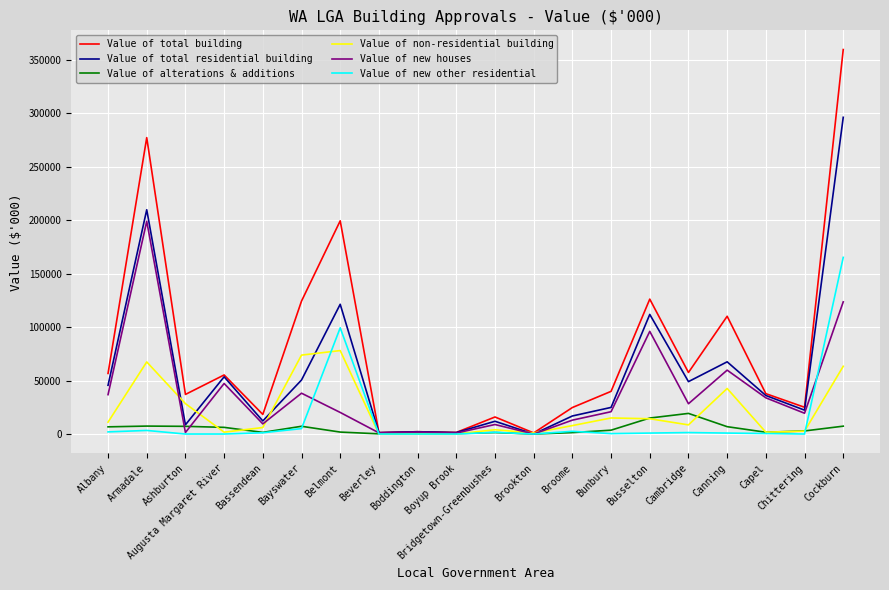

True or false: Value of total residential building has a value of 12238 at Bassendean.

True